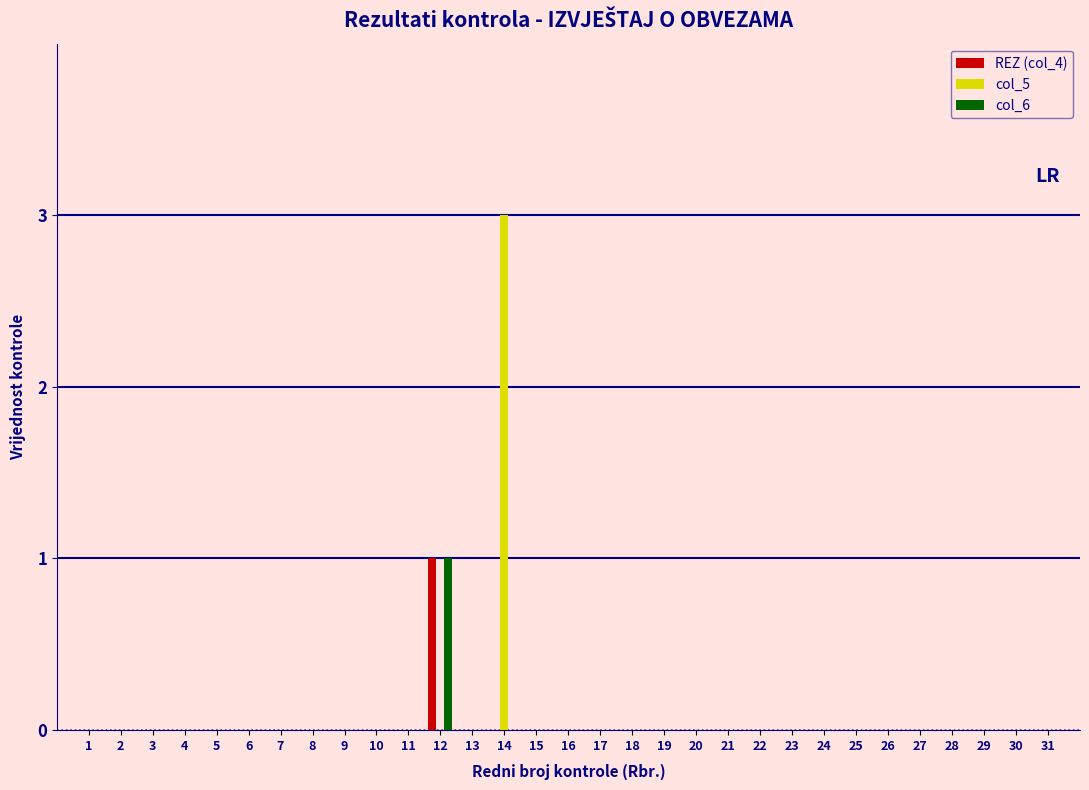

Is it true that REZ (col_4) equals 0 at 8?

True